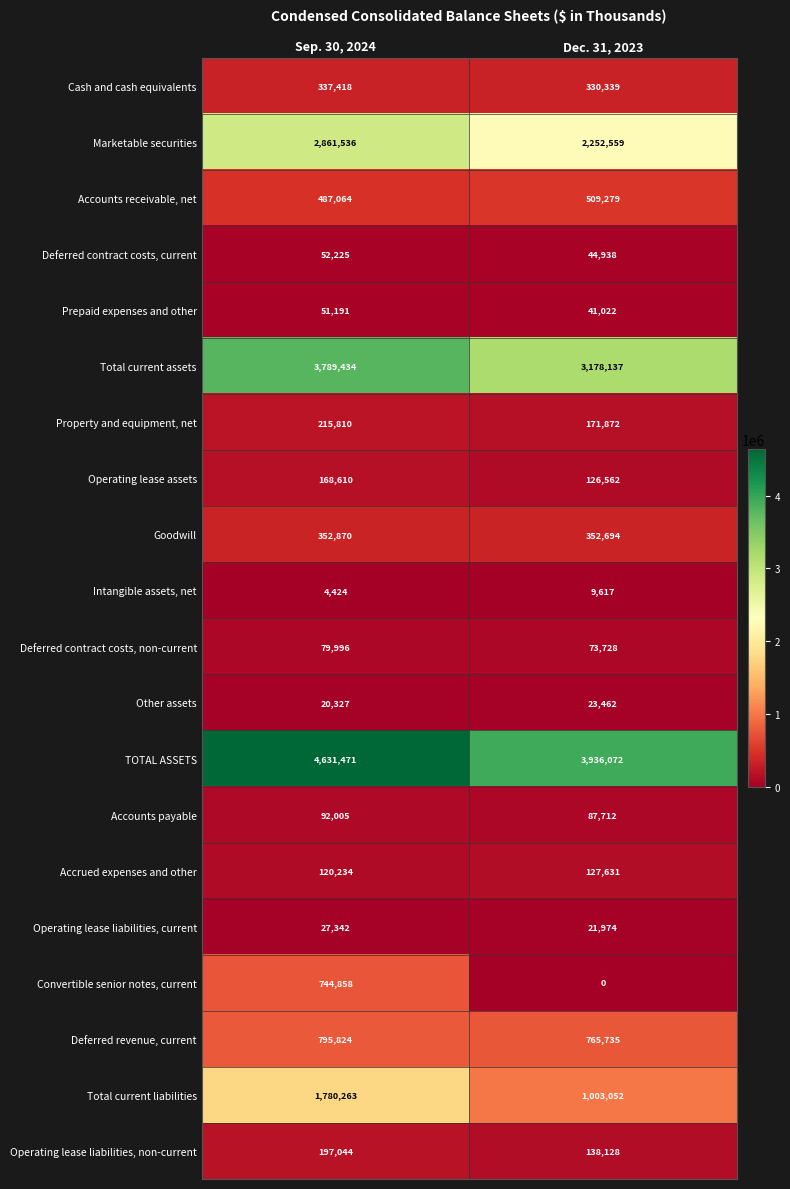

What is the total value across all series at Sep. 30, 2024?

16809946